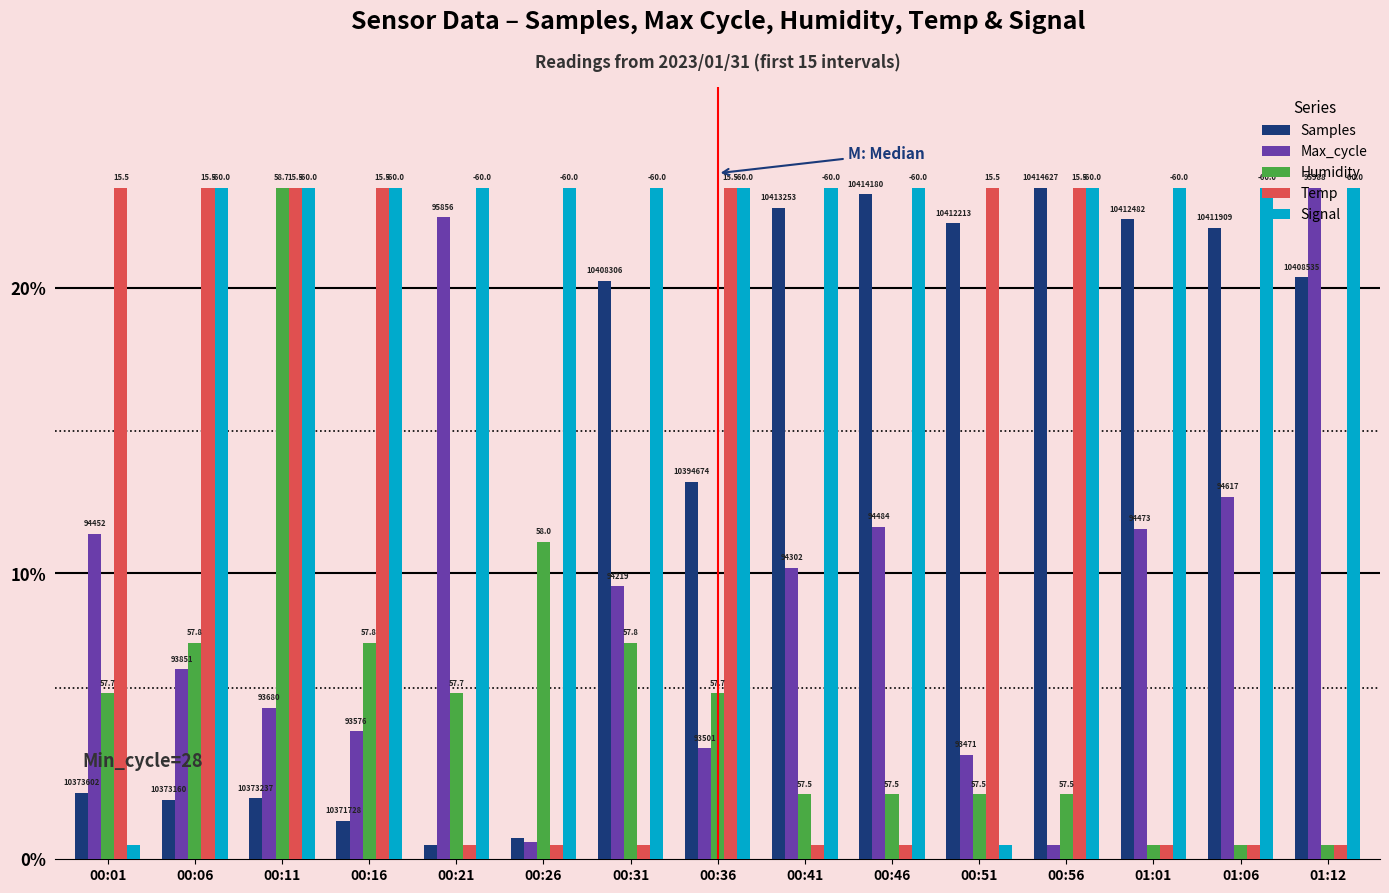

What are all the series names shown in the legend?

Samples, Max_cycle, Humidity, Temp, Signal